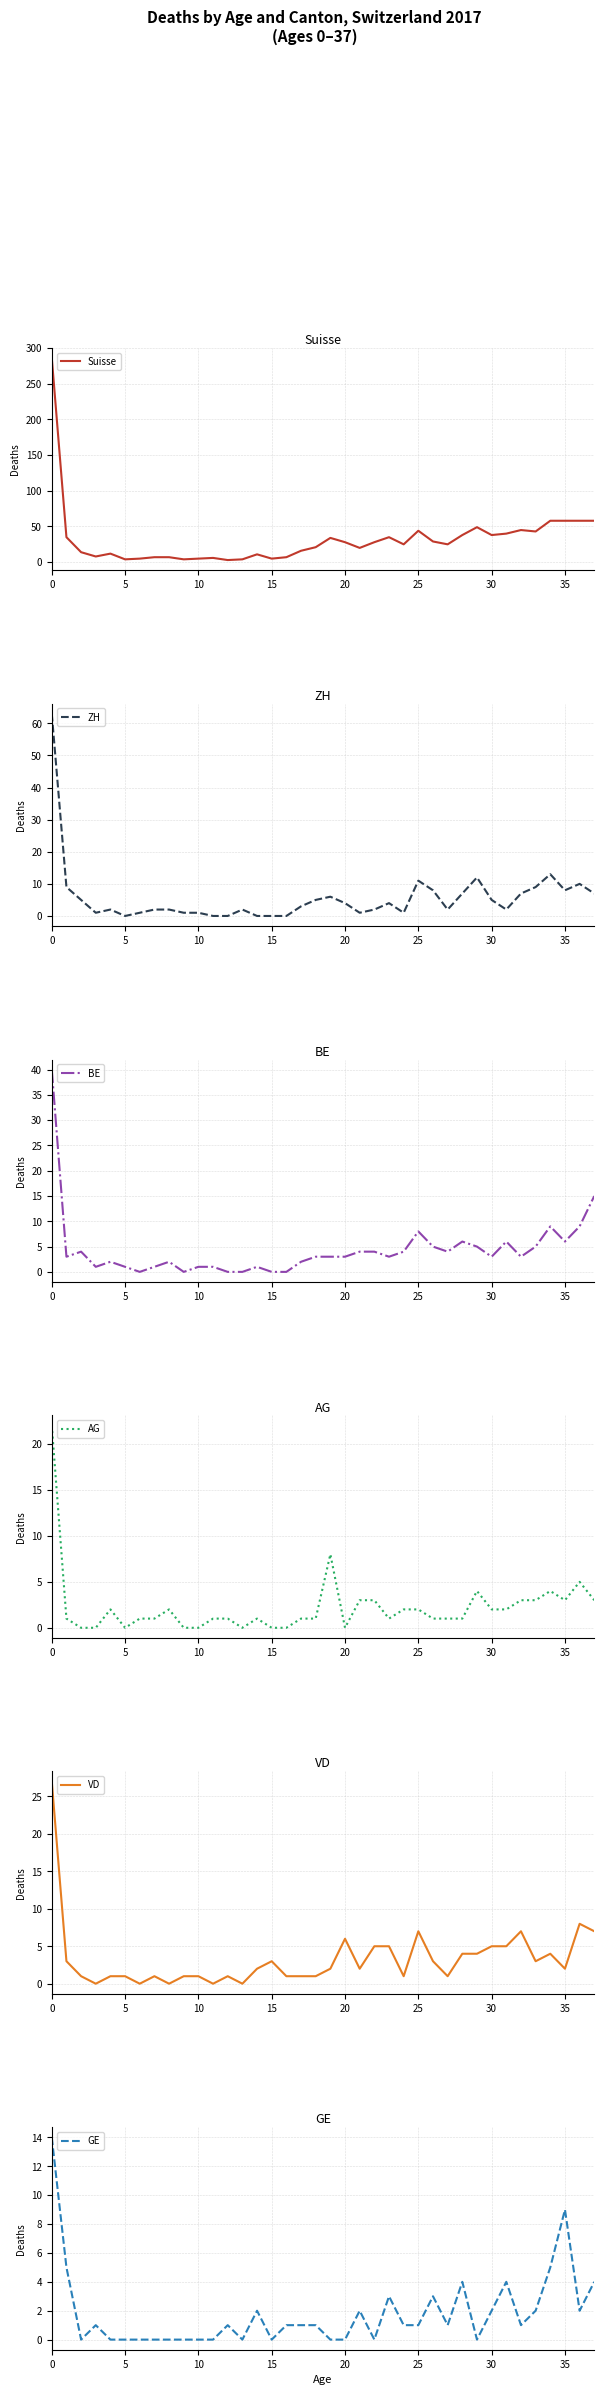

In GE, how many points are higher than both neighbors (excluding endpoints)?

9